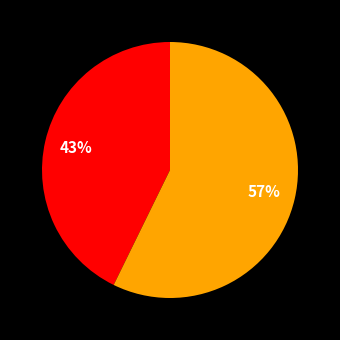

To the nearest percent, what is the difference between the largest and smallest slice percentages?

57%